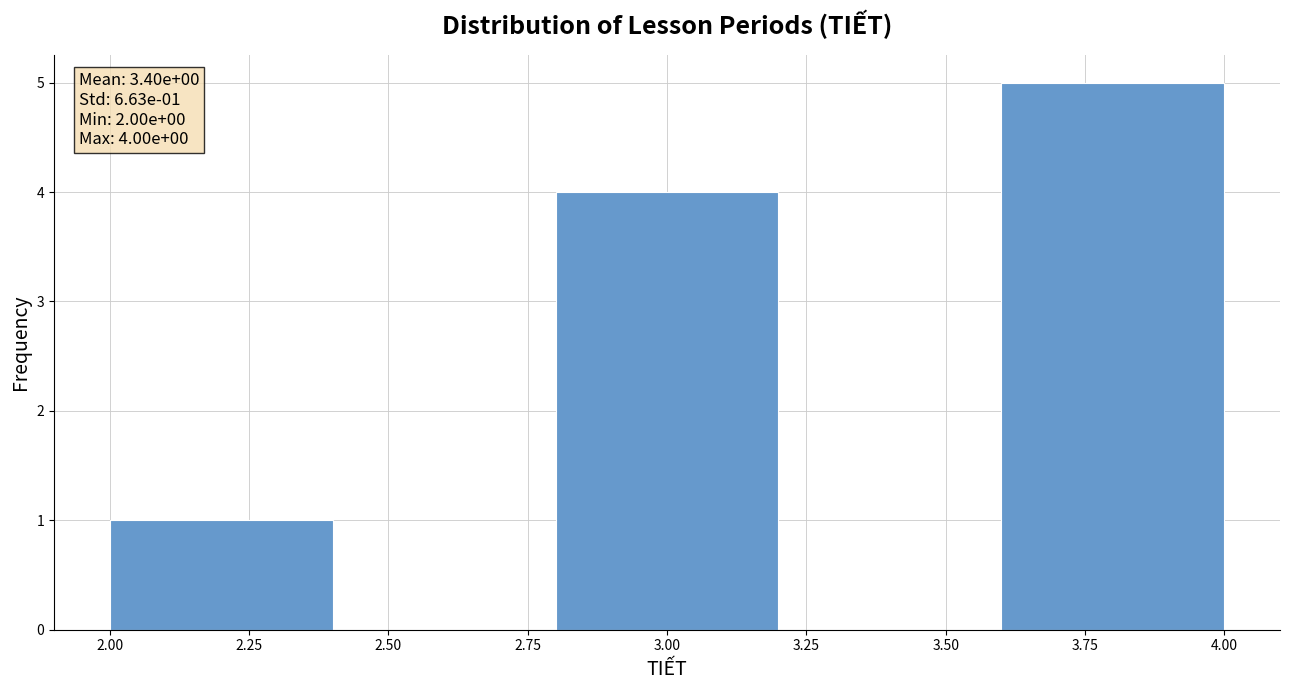

Which range on the x-axis has the tallest bar?

3.6 to 4.0